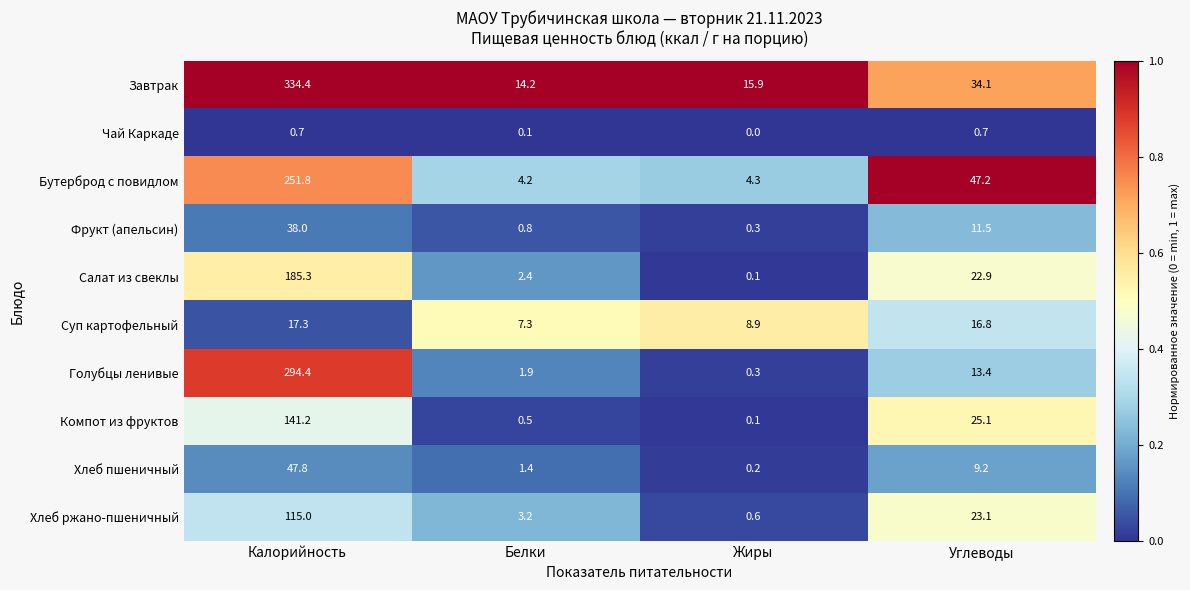

At which category is the sum across all series the highest?

Калорийность